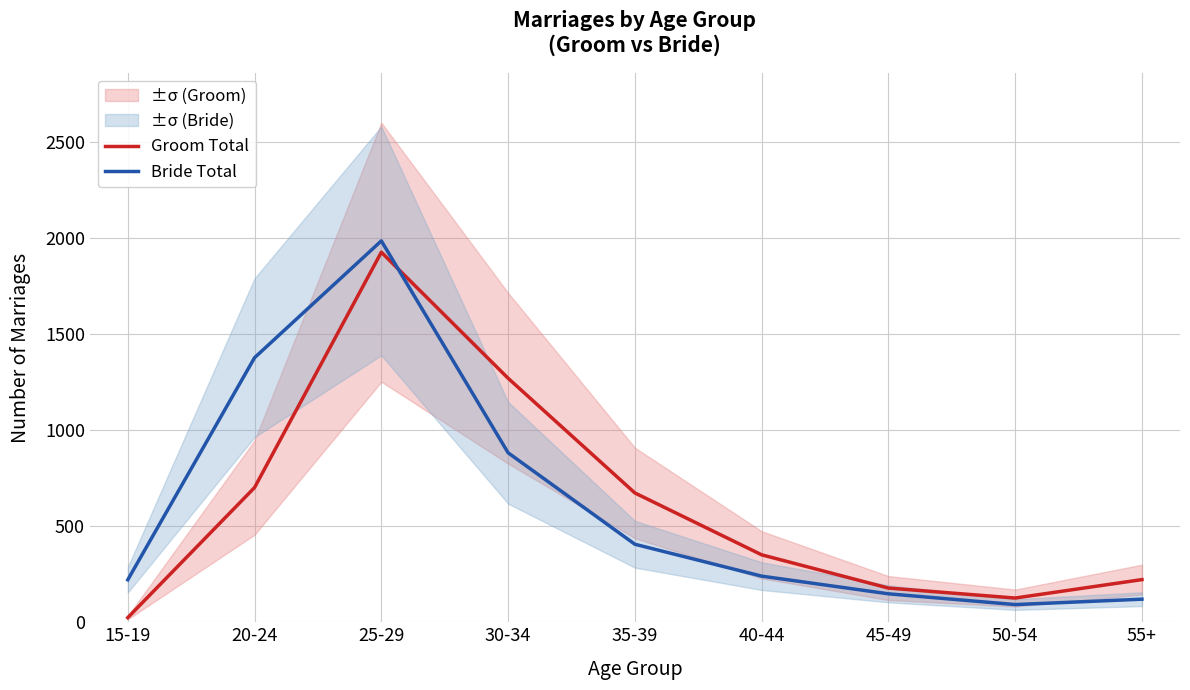

After their last crossing, which series has the higher values: Groom Total or Bride Total?

Groom Total